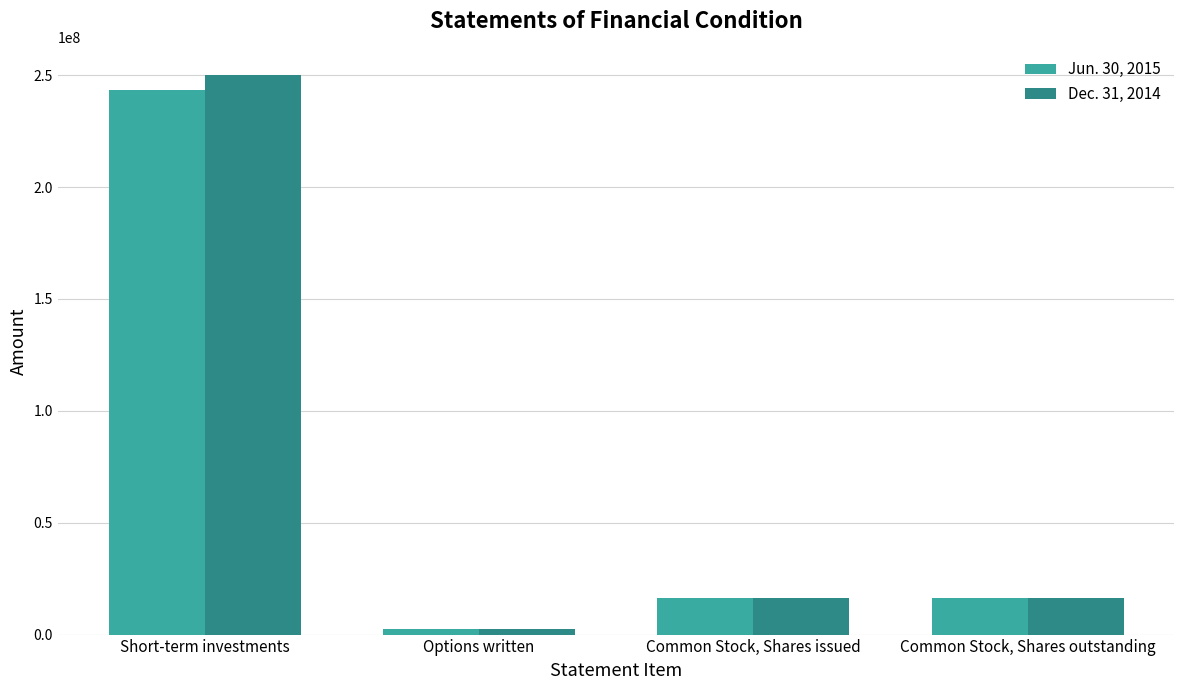

The value of Dec. 31, 2014 at Short-term investments is 249880682. True or false?

True